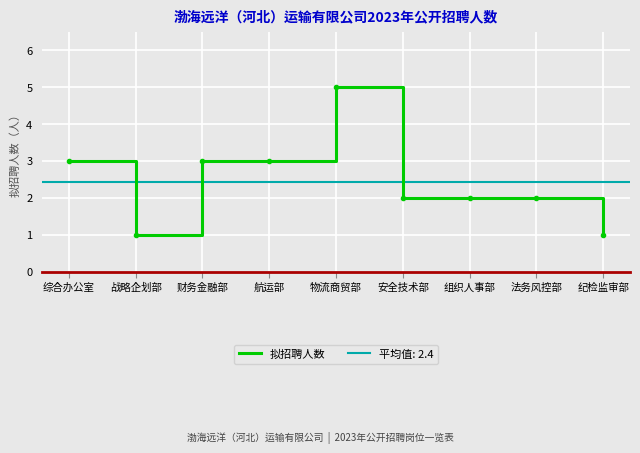

Where is the first local minimum?

战略企划部